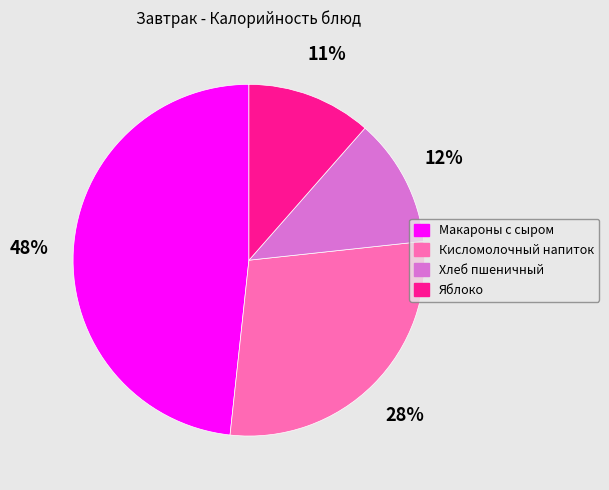

Which slice is the largest?

Макароны с сыром